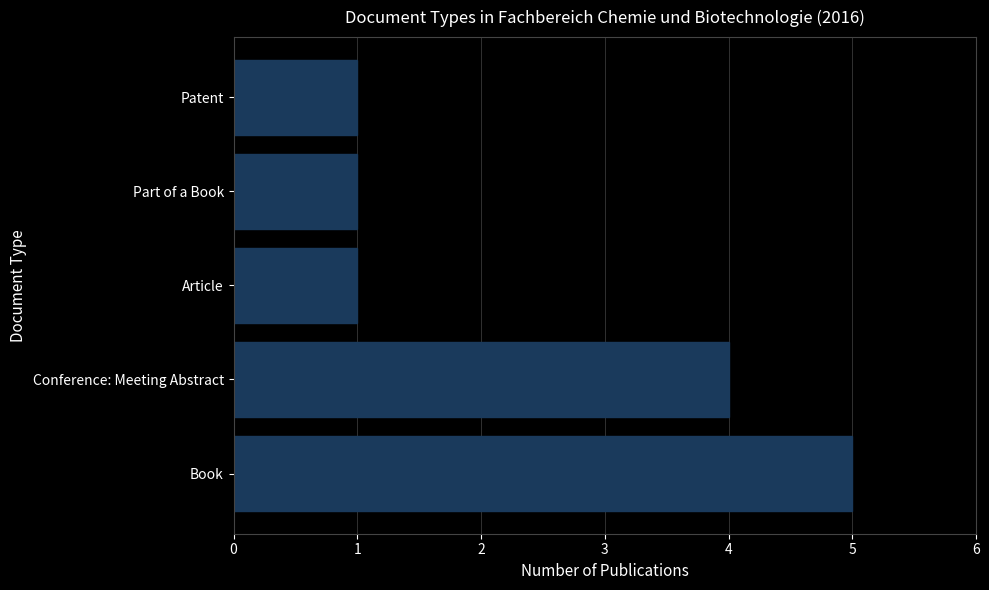

How many categories are shown in the chart?

5